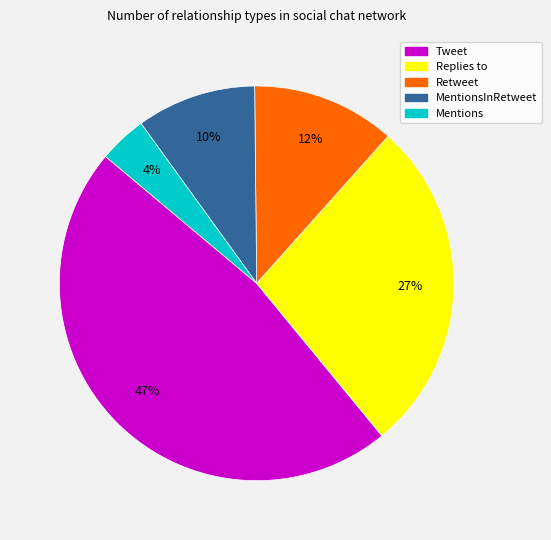

To the nearest percent, what percentage of the pie is Tweet?

47%